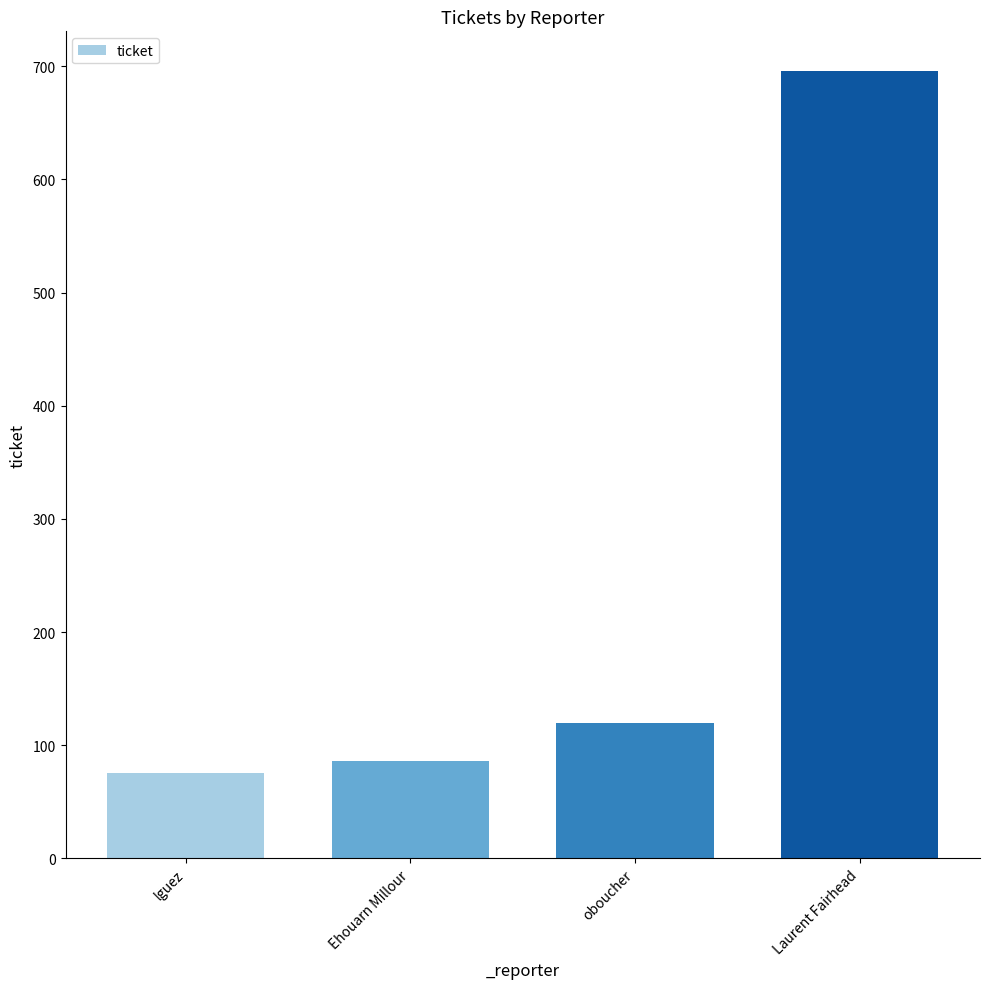

Reading left to right, list all the values displayed in this chart.

lguez=75	Ehouarn Millour=86	oboucher=120	Laurent Fairhead=696